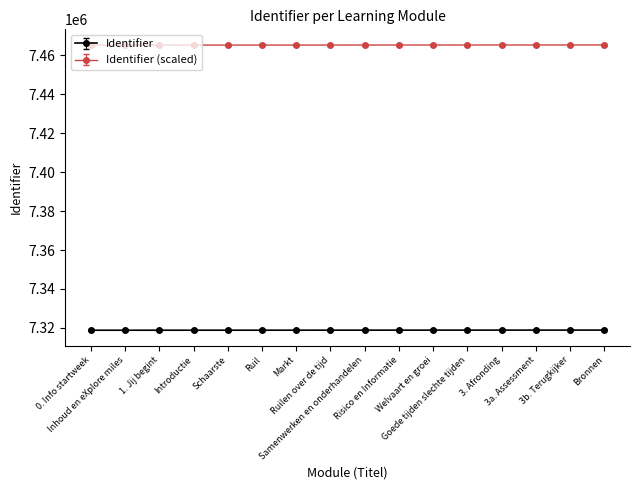

What is the smallest value displayed?

7318835.0